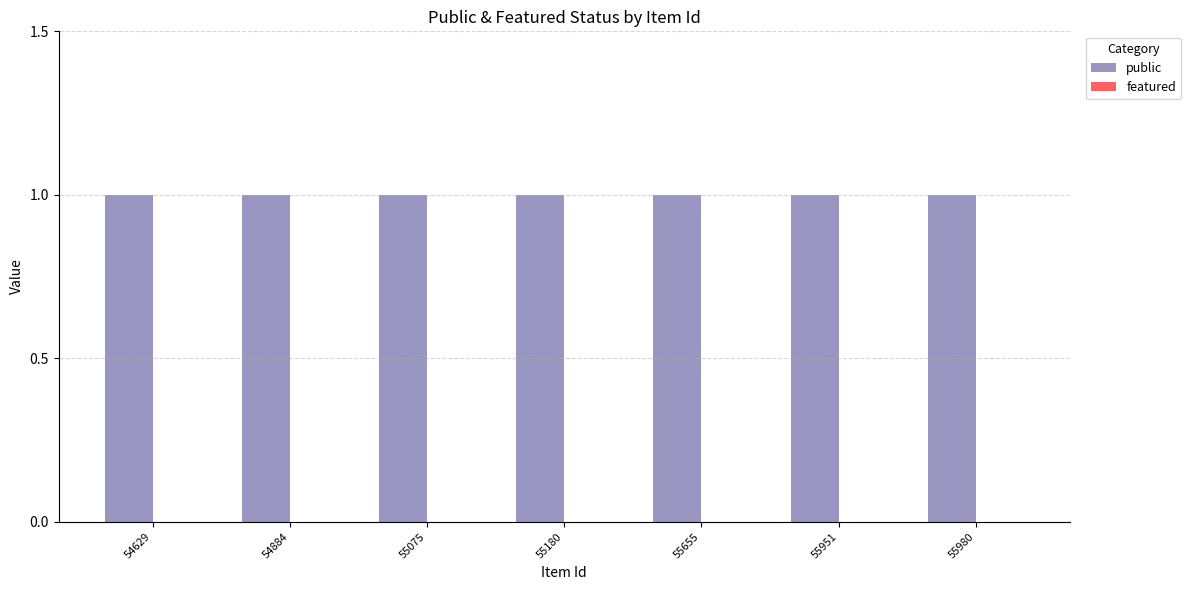

Which category has the lowest value in the featured series?

54629